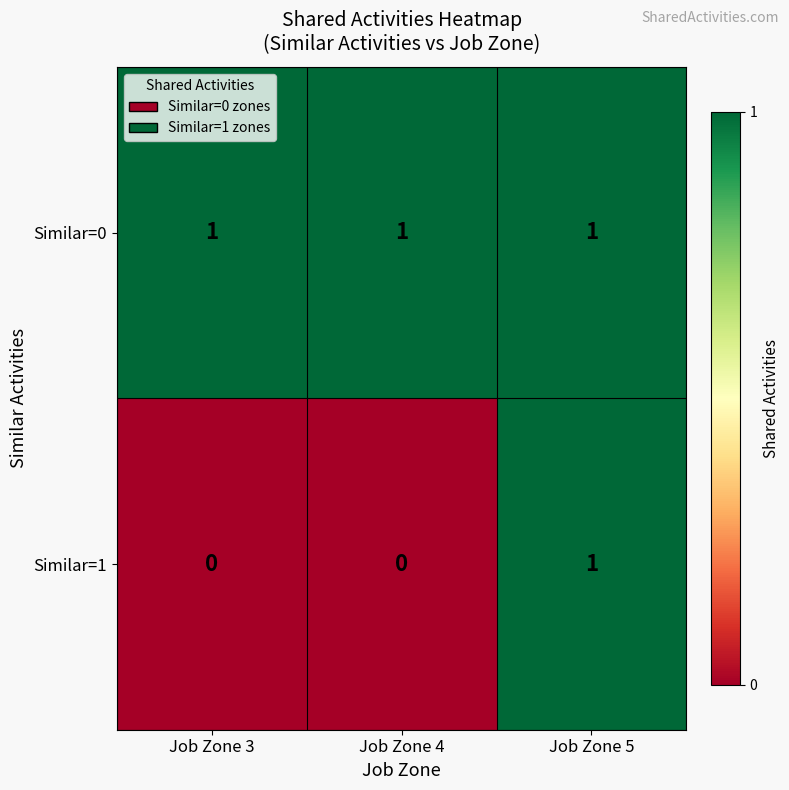

At how many categories does at least one series exceed 0?

3